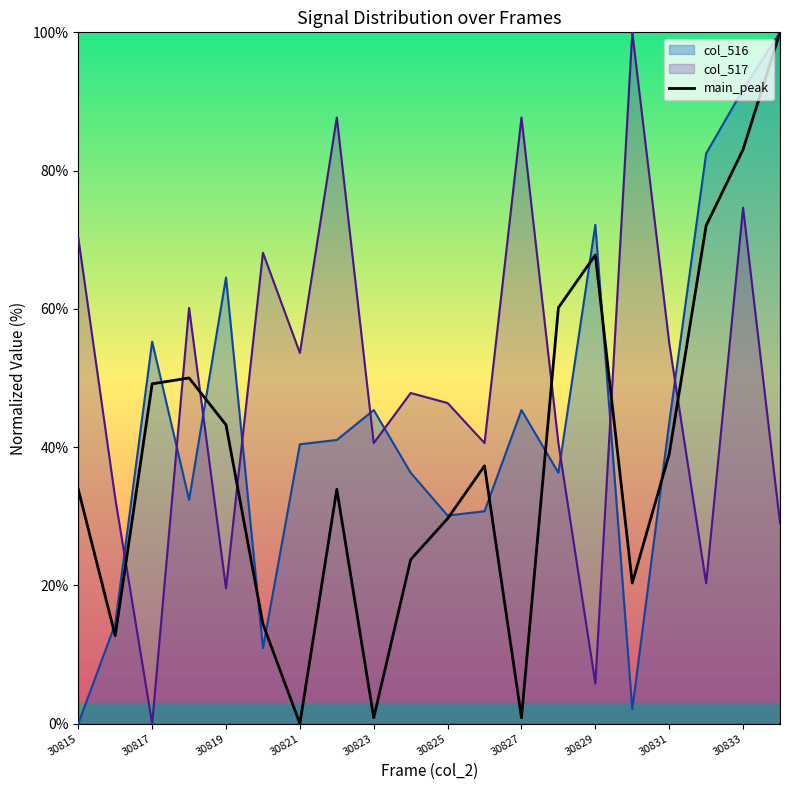

Rank the series by their average value, from highest to lowest.

col_517, col_516, main_peak